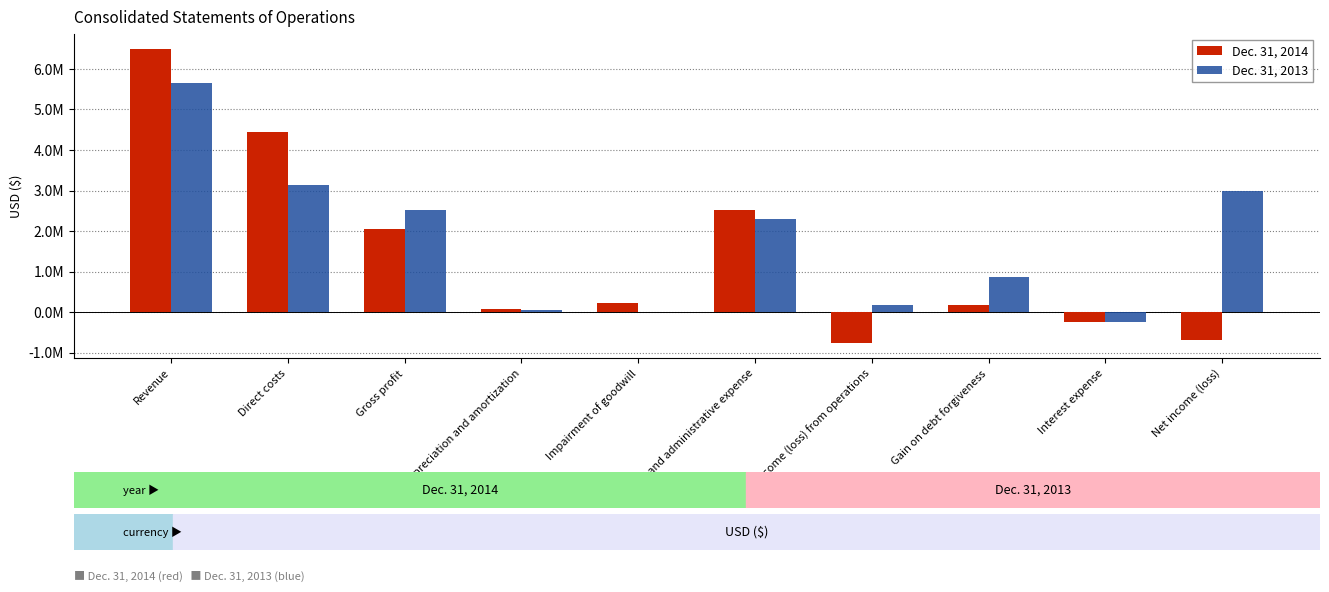

What are all the series names shown in the legend?

Dec. 31, 2014, Dec. 31, 2013